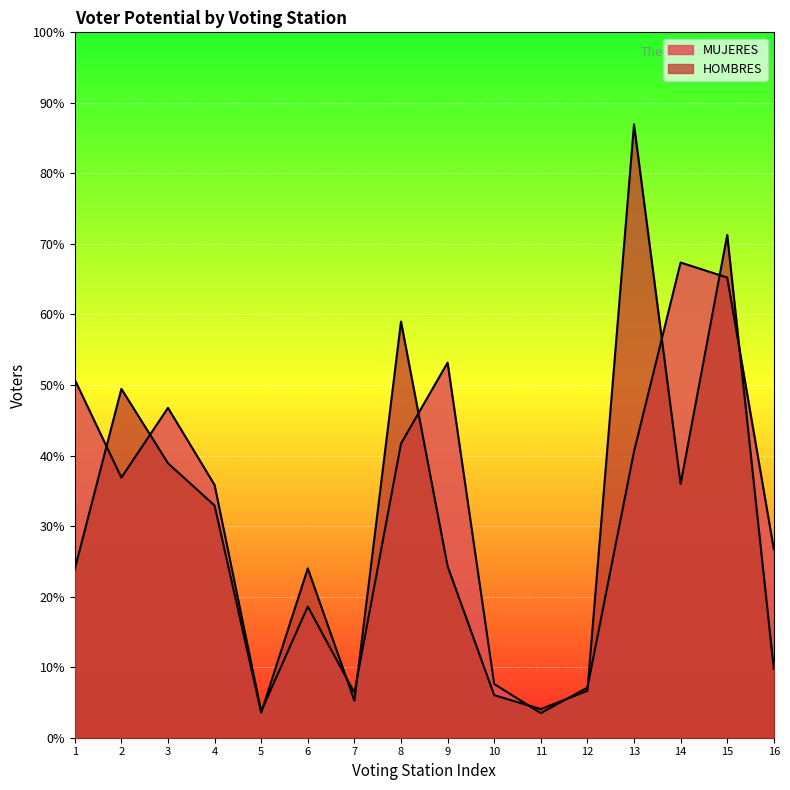

True or false: MUJERES and HOMBRES intersect in this chart.

True